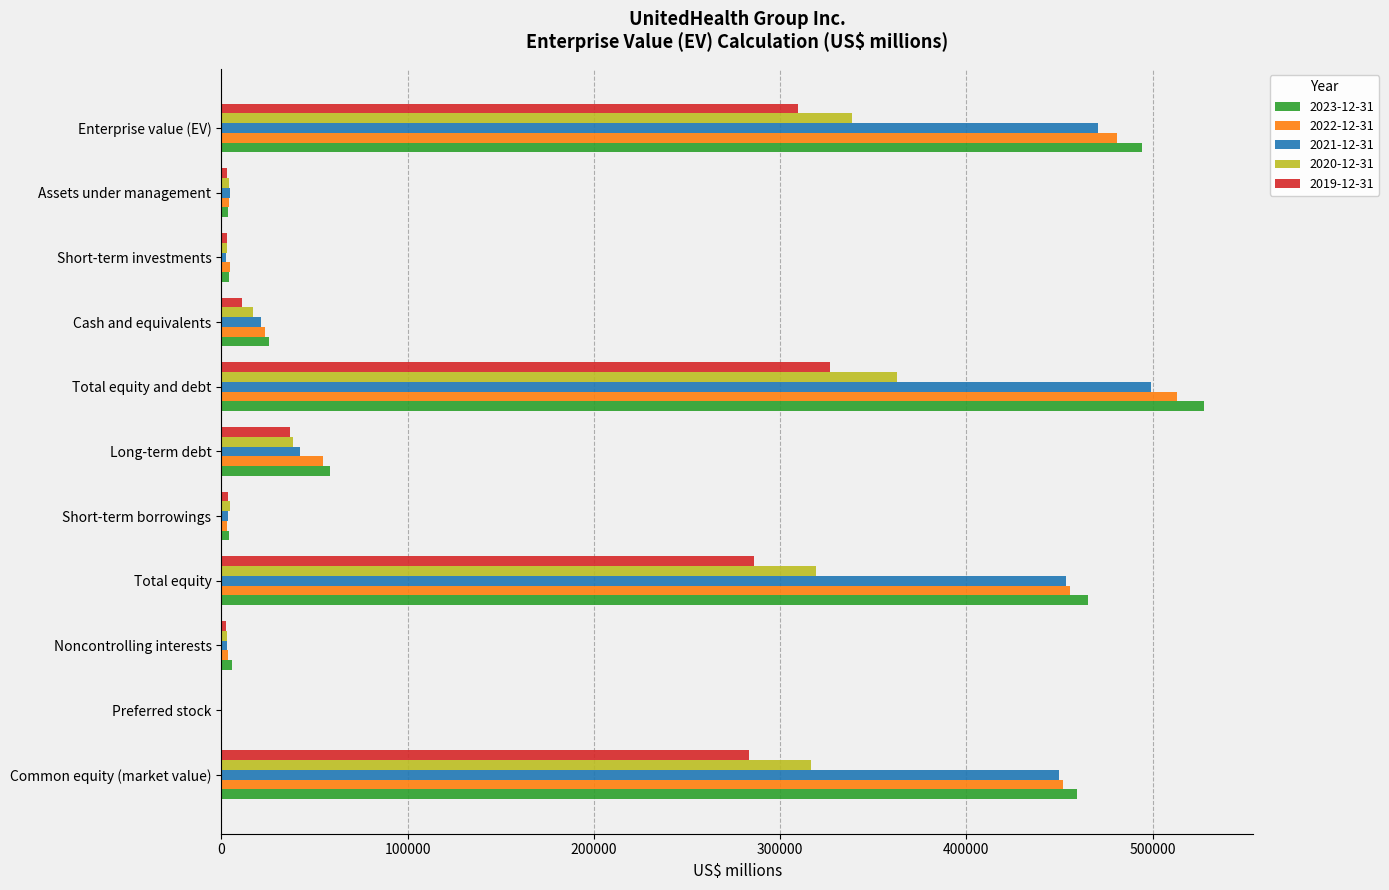

At which category is the sum across all series the highest?

Total equity and debt